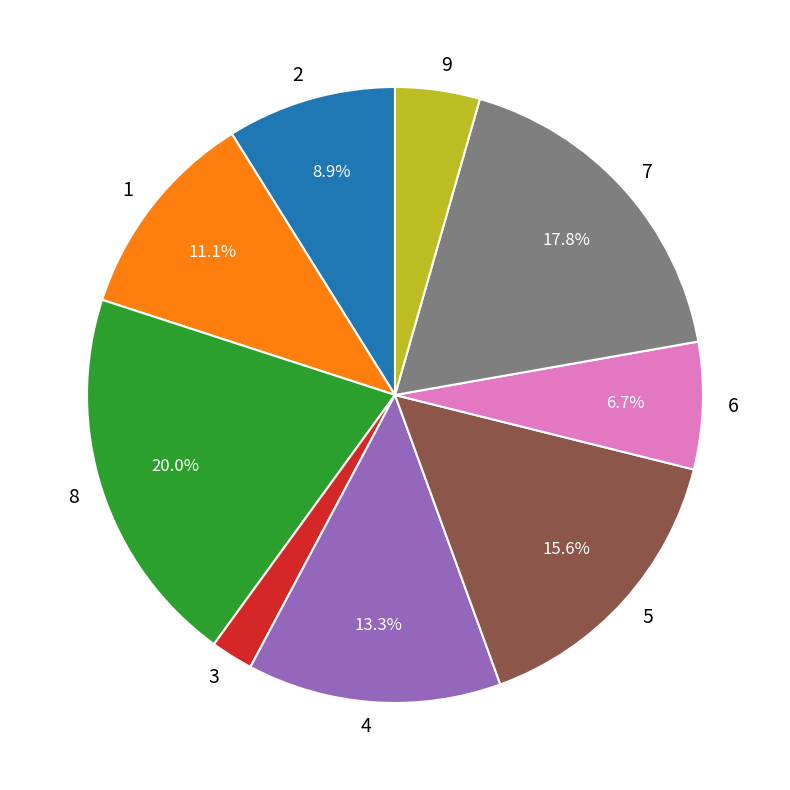

Combined, do 8 and 2 account for over 50%?

No